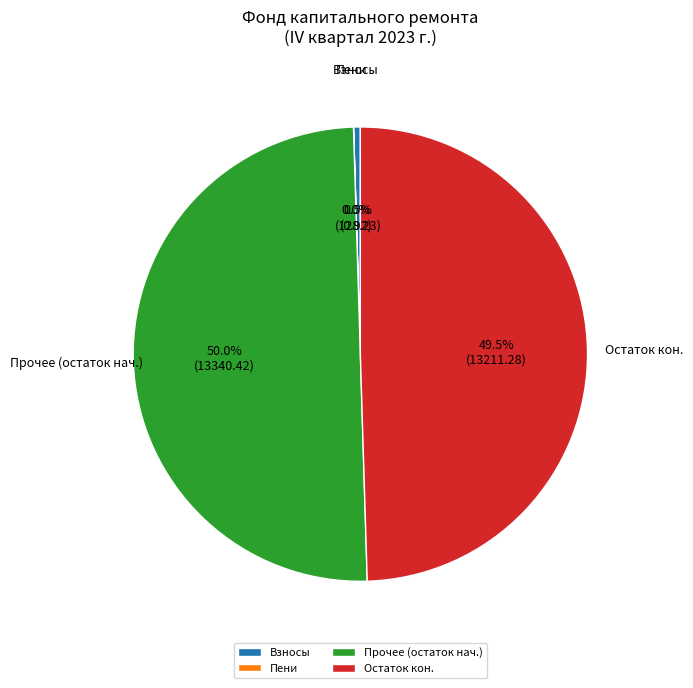

Is Остаток кон. the majority of the pie?

No